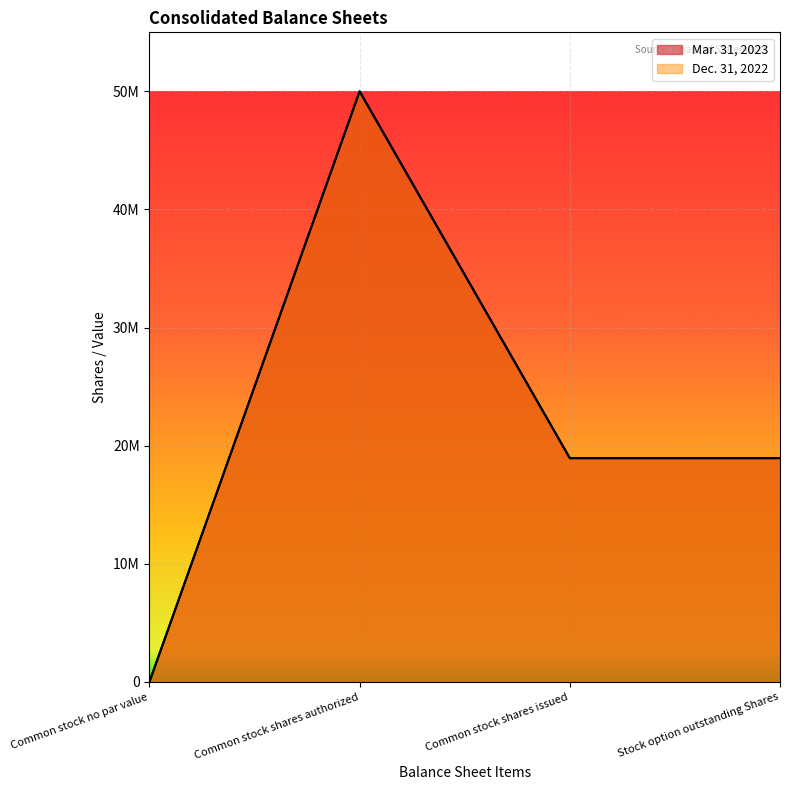

The value of Mar. 31, 2023 at Common stock shares authorized is 50000000. True or false?

True